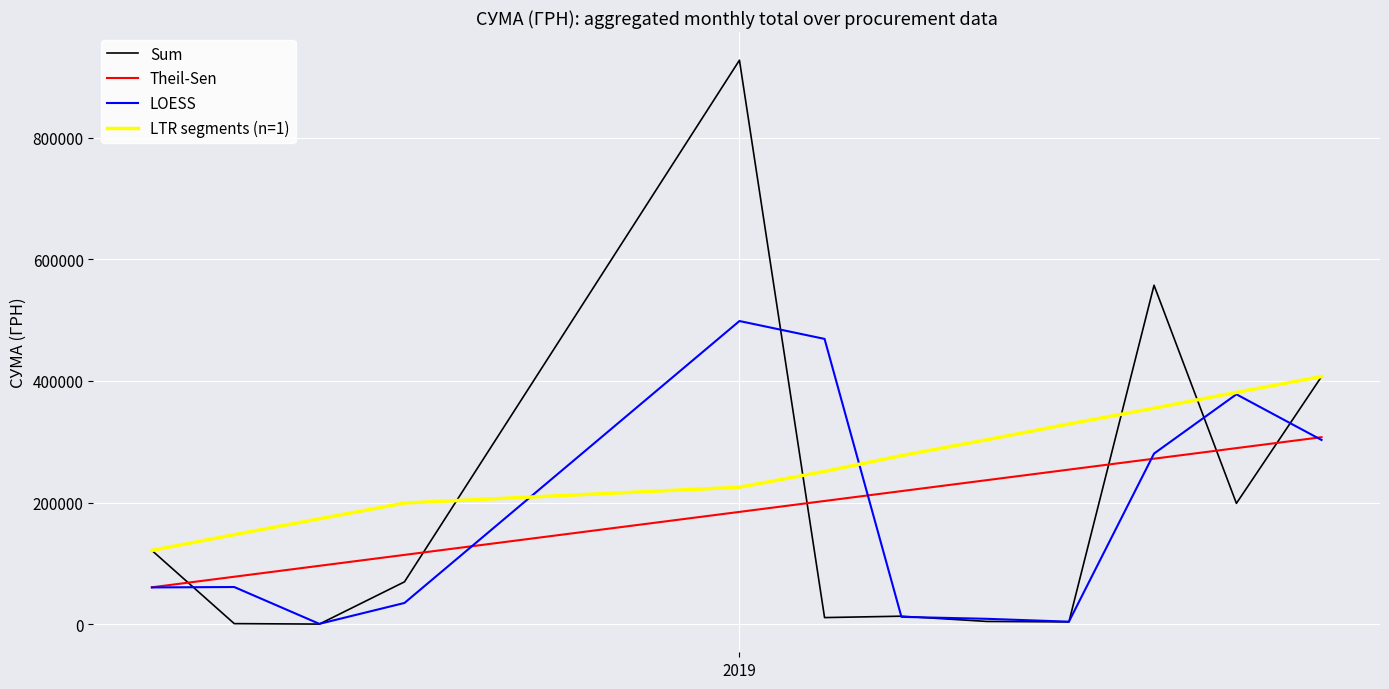

What is the difference between the maximum and minimum values in the LTR segments (n=1) series?

285658.8